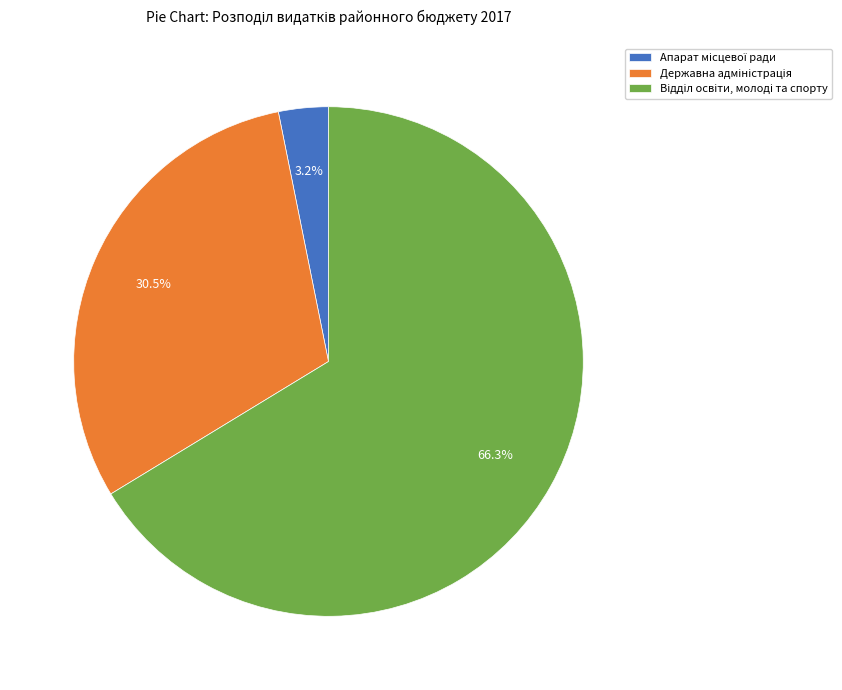

Count the number of slices in the pie.

3